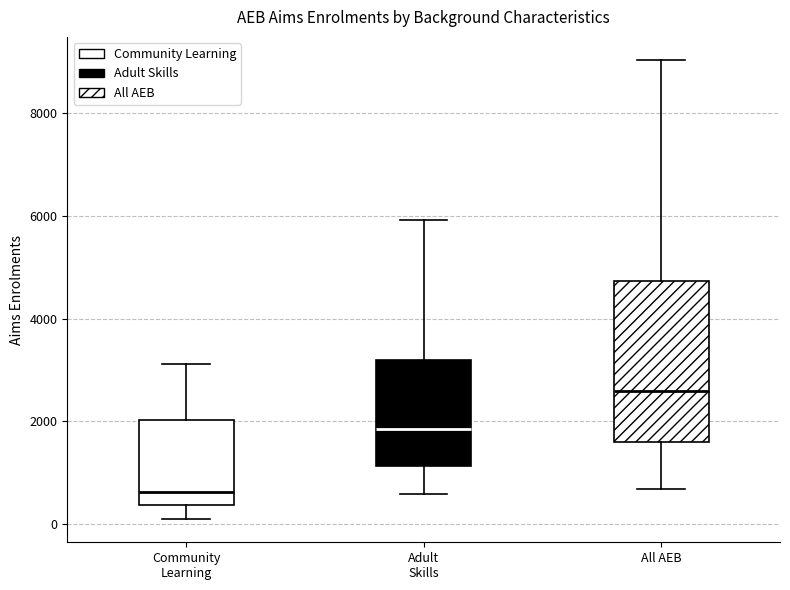

Which box is the tallest, from its lower edge to its upper edge?

All AEB